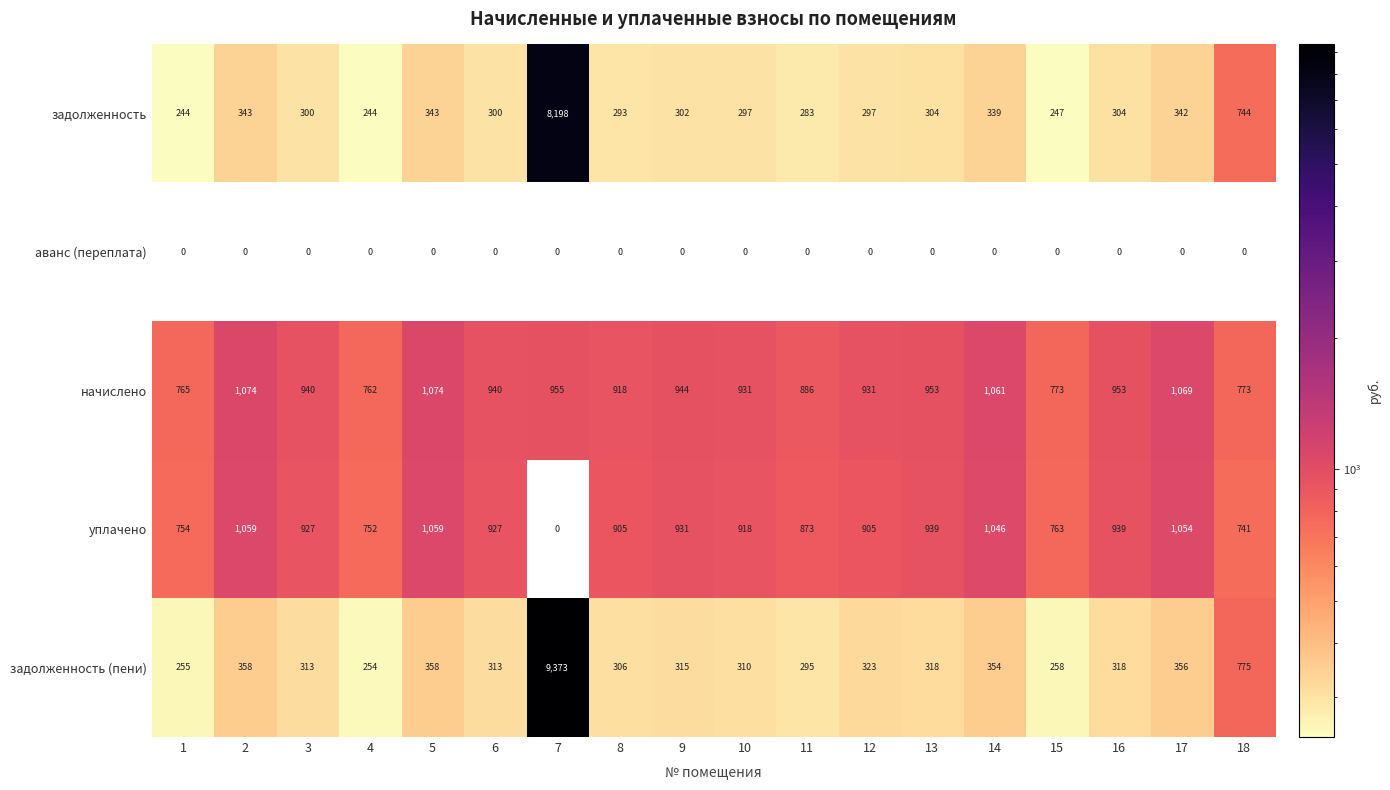

Is the value of начислено at 14 greater than the value of задолженность at 13?

Yes